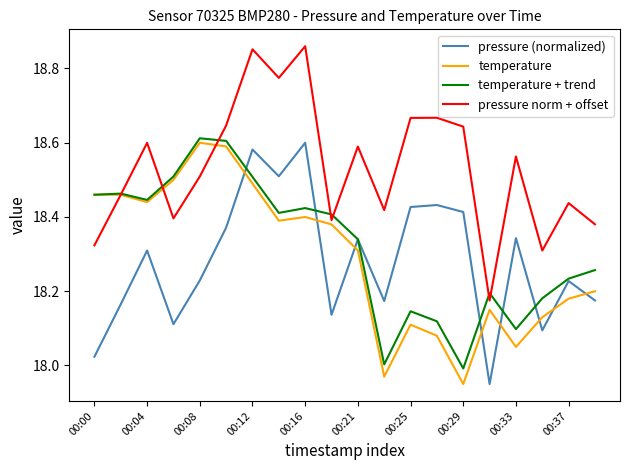

Which series has the widest spread of values?

pressure norm + offset